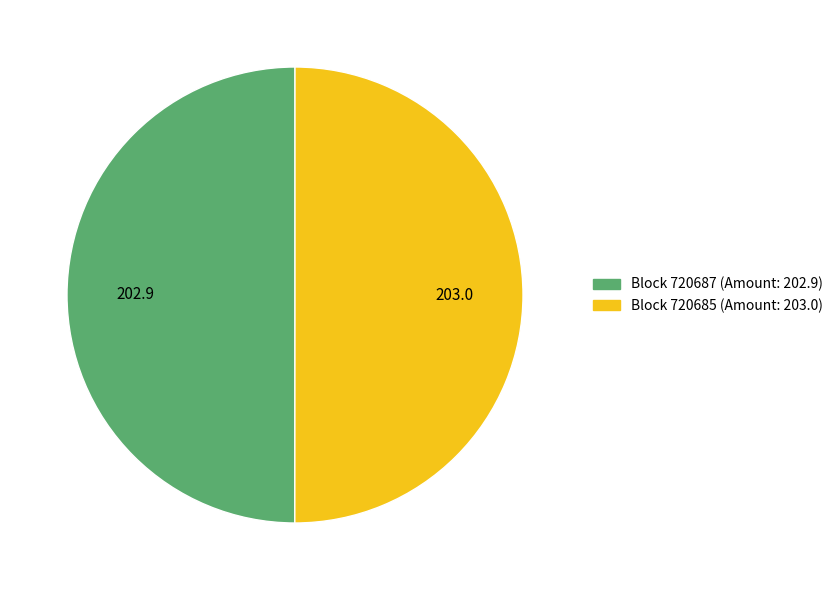

What is the largest slice in the pie chart?

720685